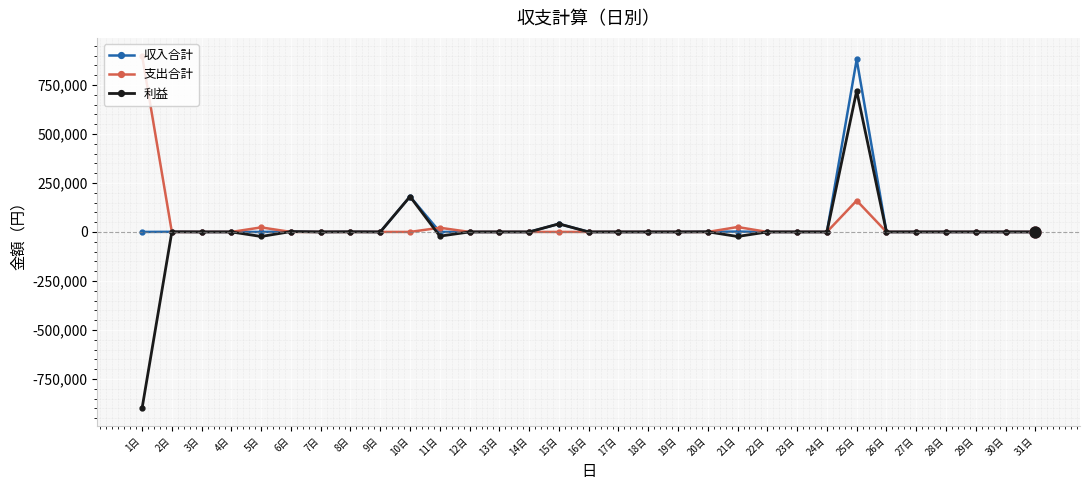

At which category is the sum across all series the highest?

25日